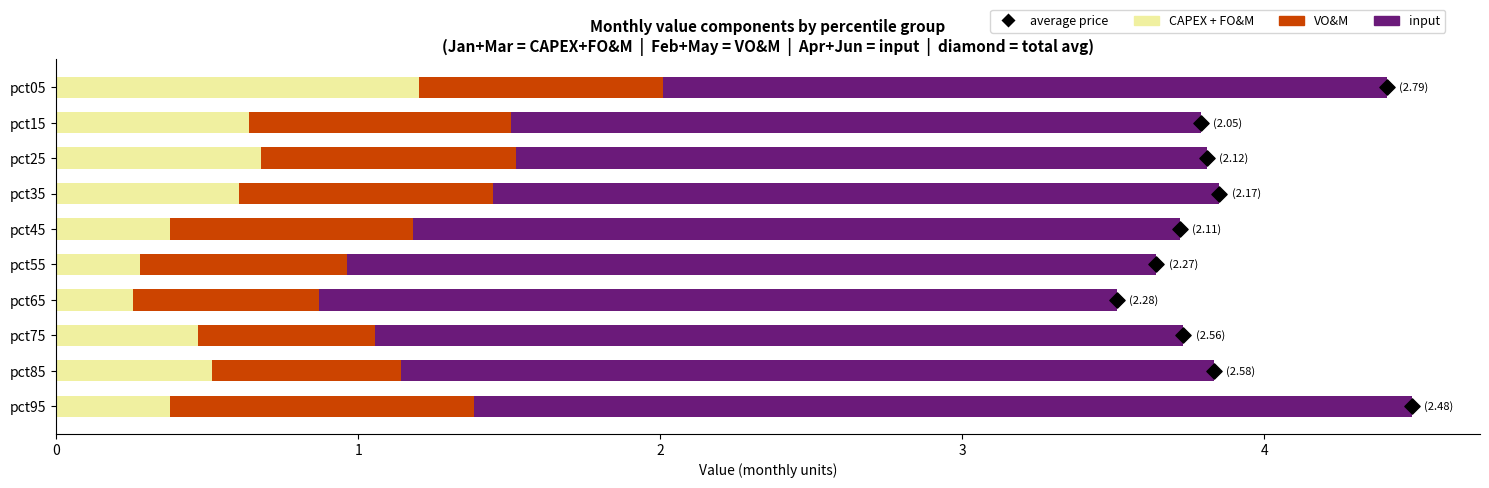

Which series has the largest total across all categories?

input